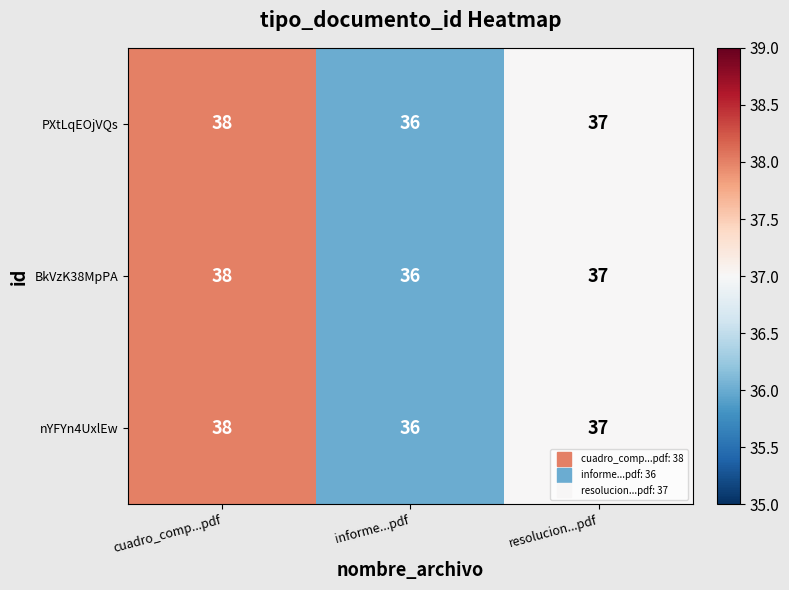

List the labels in order of PXtLqEOjVQs value, largest first.

cuadro_comp...pdf, resolucion...pdf, informe...pdf